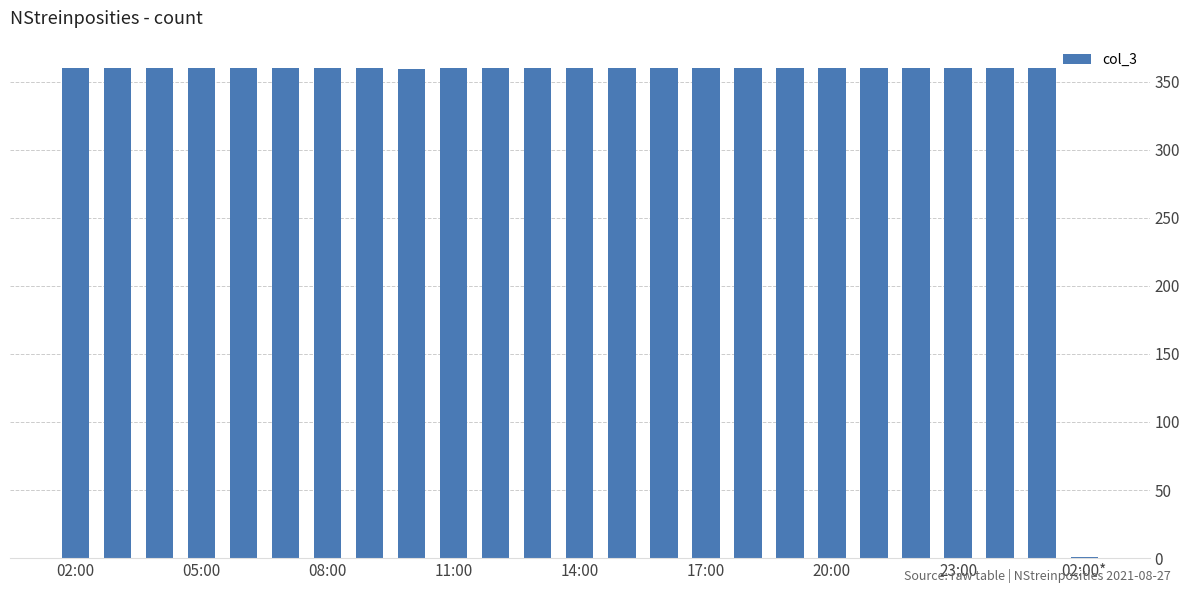

What is the average value?

346